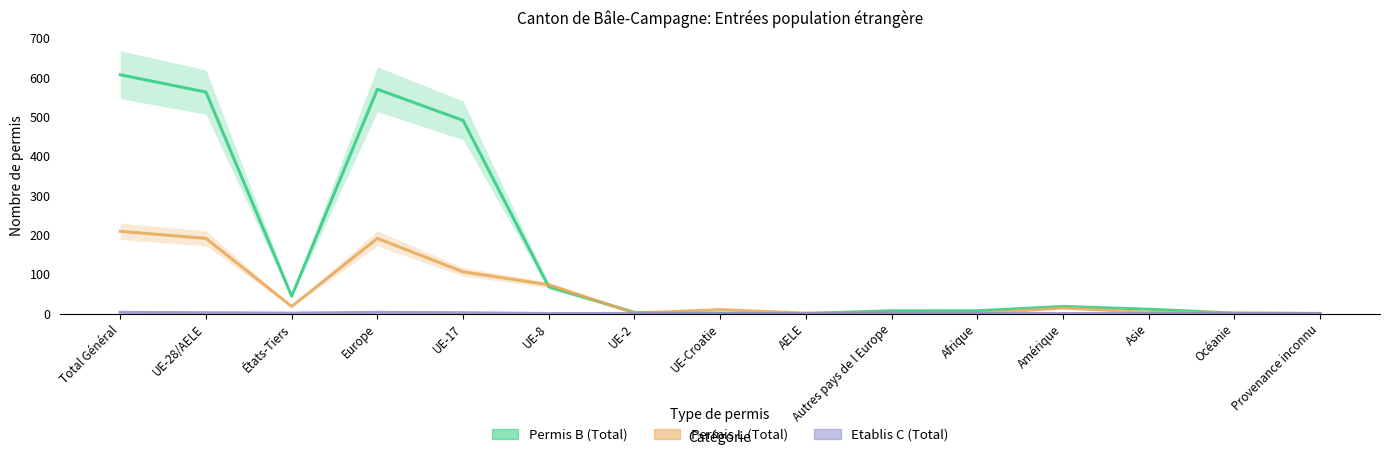

What is the average value of the Permis L (Total) series?

55